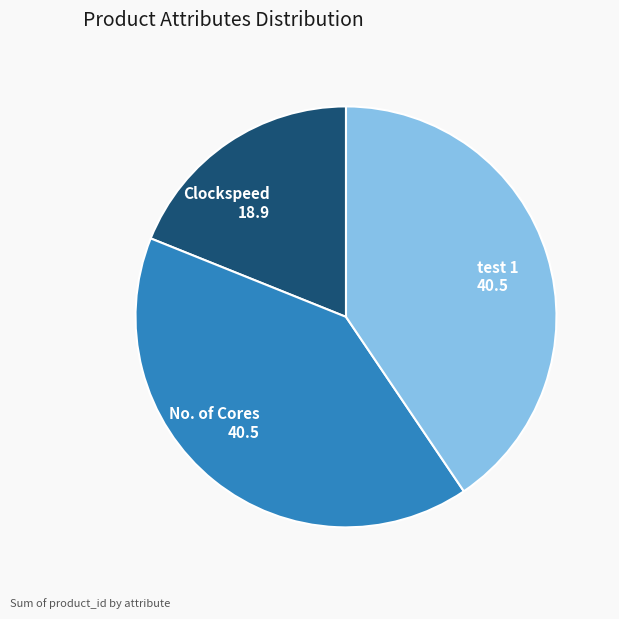

What is the smallest slice in the pie chart?

Clockspeed